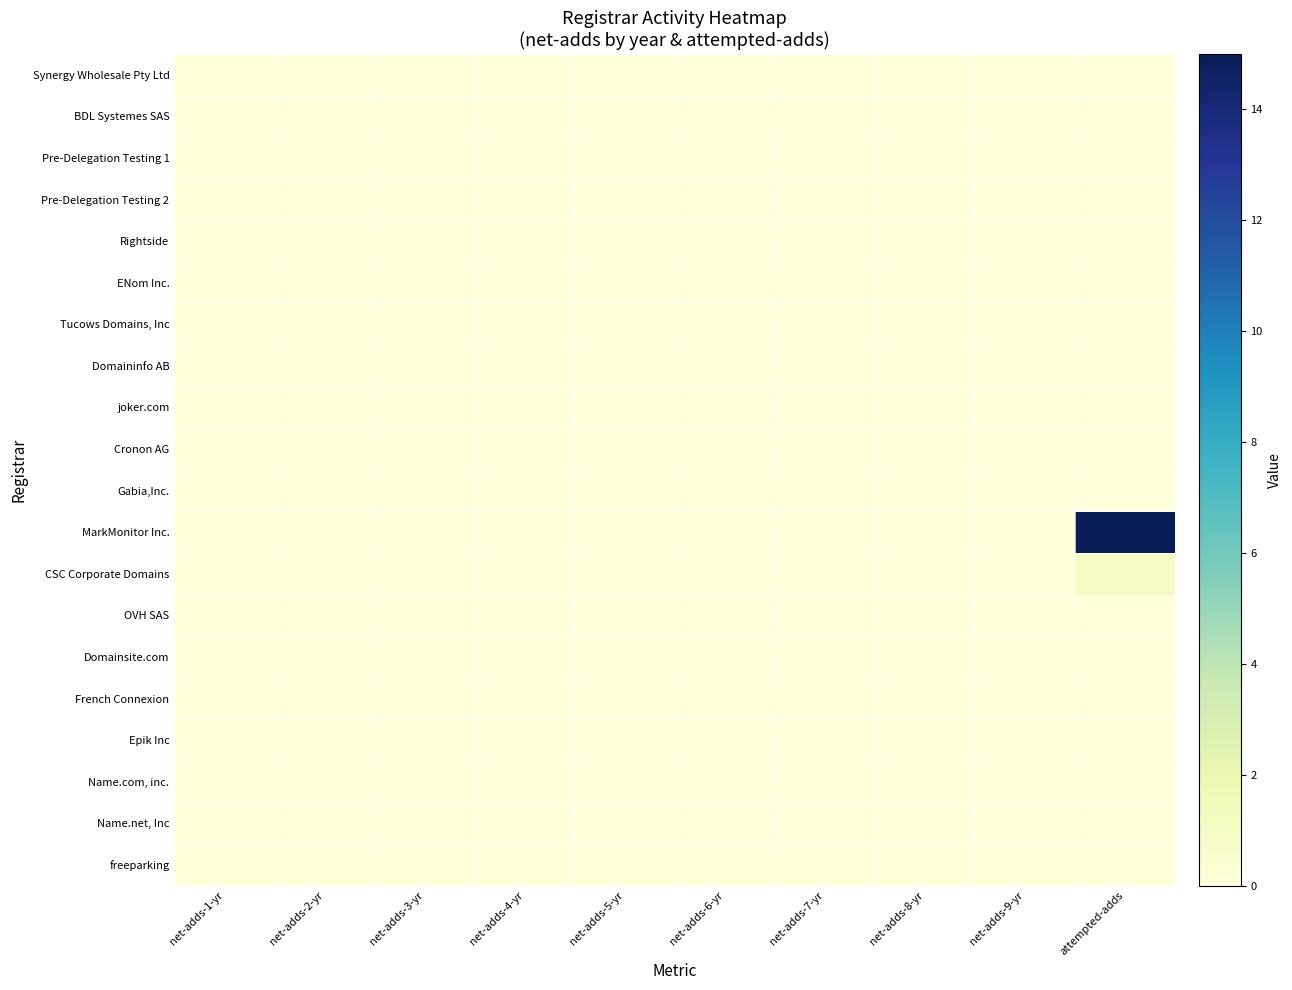

Reading left to right, transcribe all the data shown in this chart.

Synergy Wholesale Pty Ltd: net-adds-1-yr=0	net-adds-2-yr=0	net-adds-3-yr=0	net-adds-4-yr=0	net-adds-5-yr=0	net-adds-6-yr=0	net-adds-7-yr=0	net-adds-8-yr=0	net-adds-9-yr=0	attempted-adds=0
BDL Systemes SAS: net-adds-1-yr=0	net-adds-2-yr=0	net-adds-3-yr=0	net-adds-4-yr=0	net-adds-5-yr=0	net-adds-6-yr=0	net-adds-7-yr=0	net-adds-8-yr=0	net-adds-9-yr=0	attempted-adds=0
Pre-Delegation Testing 1: net-adds-1-yr=0	net-adds-2-yr=0	net-adds-3-yr=0	net-adds-4-yr=0	net-adds-5-yr=0	net-adds-6-yr=0	net-adds-7-yr=0	net-adds-8-yr=0	net-adds-9-yr=0	attempted-adds=0
Pre-Delegation Testing 2: net-adds-1-yr=0	net-adds-2-yr=0	net-adds-3-yr=0	net-adds-4-yr=0	net-adds-5-yr=0	net-adds-6-yr=0	net-adds-7-yr=0	net-adds-8-yr=0	net-adds-9-yr=0	attempted-adds=0
Rightside: net-adds-1-yr=0	net-adds-2-yr=0	net-adds-3-yr=0	net-adds-4-yr=0	net-adds-5-yr=0	net-adds-6-yr=0	net-adds-7-yr=0	net-adds-8-yr=0	net-adds-9-yr=0	attempted-adds=0
ENom Inc.: net-adds-1-yr=0	net-adds-2-yr=0	net-adds-3-yr=0	net-adds-4-yr=0	net-adds-5-yr=0	net-adds-6-yr=0	net-adds-7-yr=0	net-adds-8-yr=0	net-adds-9-yr=0	attempted-adds=0
Tucows Domains, Inc: net-adds-1-yr=0	net-adds-2-yr=0	net-adds-3-yr=0	net-adds-4-yr=0	net-adds-5-yr=0	net-adds-6-yr=0	net-adds-7-yr=0	net-adds-8-yr=0	net-adds-9-yr=0	attempted-adds=0
Domaininfo AB: net-adds-1-yr=0	net-adds-2-yr=0	net-adds-3-yr=0	net-adds-4-yr=0	net-adds-5-yr=0	net-adds-6-yr=0	net-adds-7-yr=0	net-adds-8-yr=0	net-adds-9-yr=0	attempted-adds=0
joker.com: net-adds-1-yr=0	net-adds-2-yr=0	net-adds-3-yr=0	net-adds-4-yr=0	net-adds-5-yr=0	net-adds-6-yr=0	net-adds-7-yr=0	net-adds-8-yr=0	net-adds-9-yr=0	attempted-adds=0
Cronon AG: net-adds-1-yr=0	net-adds-2-yr=0	net-adds-3-yr=0	net-adds-4-yr=0	net-adds-5-yr=0	net-adds-6-yr=0	net-adds-7-yr=0	net-adds-8-yr=0	net-adds-9-yr=0	attempted-adds=0
Gabia,Inc.: net-adds-1-yr=0	net-adds-2-yr=0	net-adds-3-yr=0	net-adds-4-yr=0	net-adds-5-yr=0	net-adds-6-yr=0	net-adds-7-yr=0	net-adds-8-yr=0	net-adds-9-yr=0	attempted-adds=0
MarkMonitor Inc.: net-adds-1-yr=0	net-adds-2-yr=0	net-adds-3-yr=0	net-adds-4-yr=0	net-adds-5-yr=0	net-adds-6-yr=0	net-adds-7-yr=0	net-adds-8-yr=0	net-adds-9-yr=0	attempted-adds=15
CSC Corporate Domains: net-adds-1-yr=0	net-adds-2-yr=0	net-adds-3-yr=0	net-adds-4-yr=0	net-adds-5-yr=0	net-adds-6-yr=0	net-adds-7-yr=0	net-adds-8-yr=0	net-adds-9-yr=0	attempted-adds=1
OVH SAS: net-adds-1-yr=0	net-adds-2-yr=0	net-adds-3-yr=0	net-adds-4-yr=0	net-adds-5-yr=0	net-adds-6-yr=0	net-adds-7-yr=0	net-adds-8-yr=0	net-adds-9-yr=0	attempted-adds=0
Domainsite.com: net-adds-1-yr=0	net-adds-2-yr=0	net-adds-3-yr=0	net-adds-4-yr=0	net-adds-5-yr=0	net-adds-6-yr=0	net-adds-7-yr=0	net-adds-8-yr=0	net-adds-9-yr=0	attempted-adds=0
French Connexion: net-adds-1-yr=0	net-adds-2-yr=0	net-adds-3-yr=0	net-adds-4-yr=0	net-adds-5-yr=0	net-adds-6-yr=0	net-adds-7-yr=0	net-adds-8-yr=0	net-adds-9-yr=0	attempted-adds=0
Epik Inc: net-adds-1-yr=0	net-adds-2-yr=0	net-adds-3-yr=0	net-adds-4-yr=0	net-adds-5-yr=0	net-adds-6-yr=0	net-adds-7-yr=0	net-adds-8-yr=0	net-adds-9-yr=0	attempted-adds=0
Name.com, inc.: net-adds-1-yr=0	net-adds-2-yr=0	net-adds-3-yr=0	net-adds-4-yr=0	net-adds-5-yr=0	net-adds-6-yr=0	net-adds-7-yr=0	net-adds-8-yr=0	net-adds-9-yr=0	attempted-adds=0
Name.net, Inc: net-adds-1-yr=0	net-adds-2-yr=0	net-adds-3-yr=0	net-adds-4-yr=0	net-adds-5-yr=0	net-adds-6-yr=0	net-adds-7-yr=0	net-adds-8-yr=0	net-adds-9-yr=0	attempted-adds=0
freeparking: net-adds-1-yr=0	net-adds-2-yr=0	net-adds-3-yr=0	net-adds-4-yr=0	net-adds-5-yr=0	net-adds-6-yr=0	net-adds-7-yr=0	net-adds-8-yr=0	net-adds-9-yr=0	attempted-adds=0